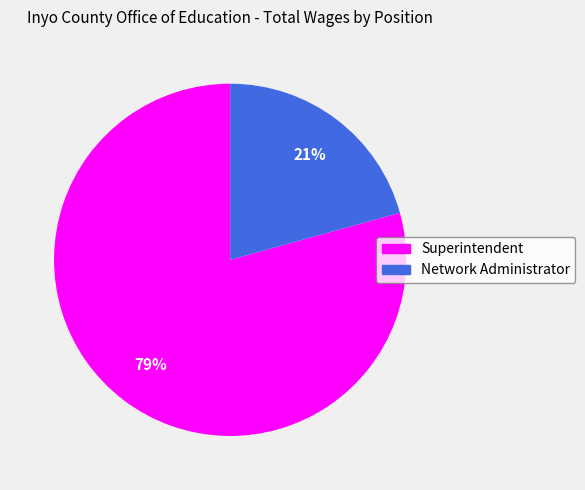

To the nearest percent, what portion does Superintendent represent?

79%